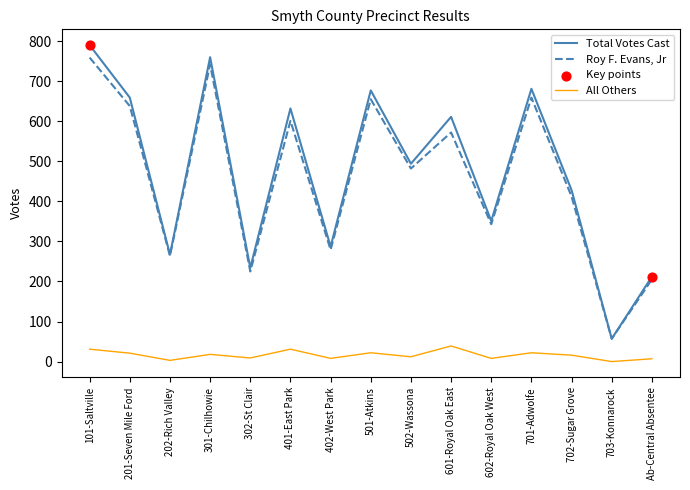

Which series has the largest range (max minus min)?

Total Votes Cast